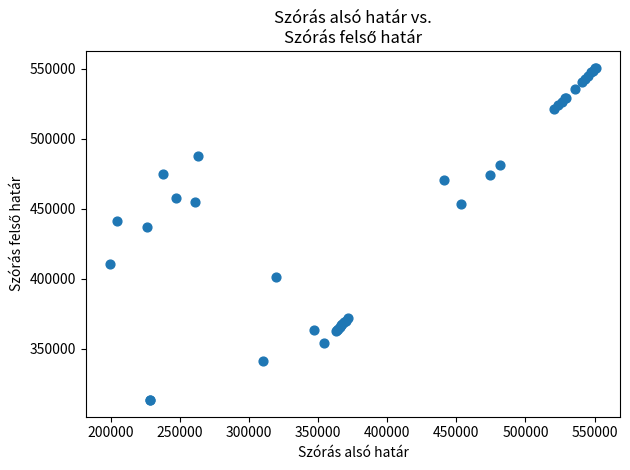

What Y value in the scatter plot is closest to 432072?

436639